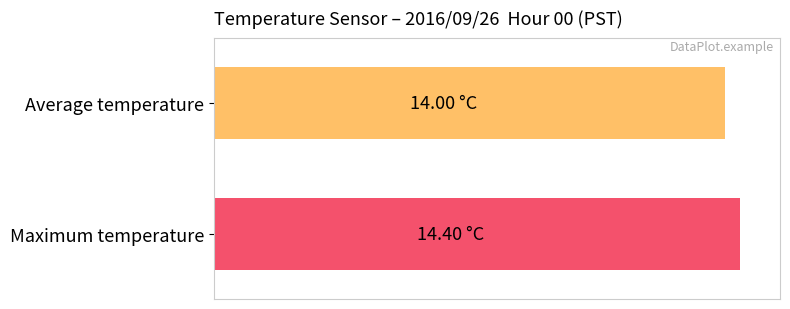

What is the difference between the maximum and minimum values?

0.4